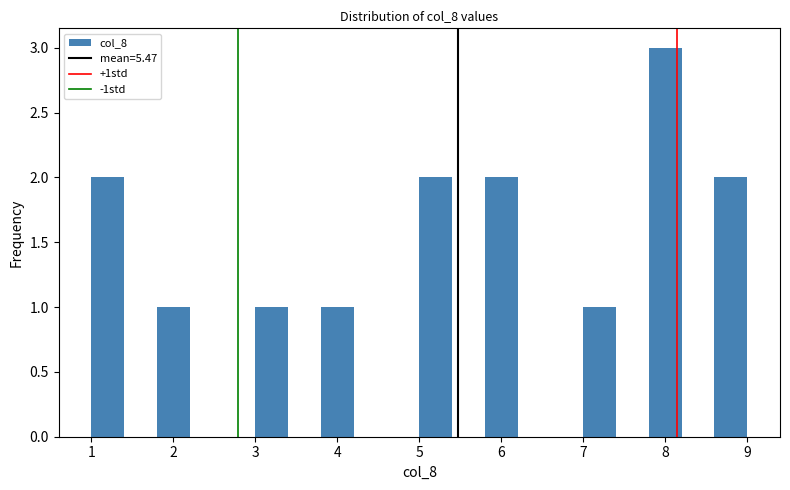

Reading left to right, transcribe this chart: for each bar, give the range it covers on the x-axis and its height. The values are not printed on the chart, so give them approximately, as read against the axis.

1.0 to 1.4: 2
1.4 to 1.8: 0
1.8 to 2.2: 1
2.2 to 2.6: 0
2.6 to 3.0: 0
3.0 to 3.4: 1
3.4 to 3.8: 0
3.8 to 4.2: 1
4.2 to 4.6: 0
4.6 to 5.0: 0
5.0 to 5.4: 2
5.4 to 5.8: 0
5.8 to 6.2: 2
6.2 to 6.6: 0
6.6 to 7.0: 0
7.0 to 7.4: 1
7.4 to 7.8: 0
7.8 to 8.2: 3
8.2 to 8.6: 0
8.6 to 9.0: 2